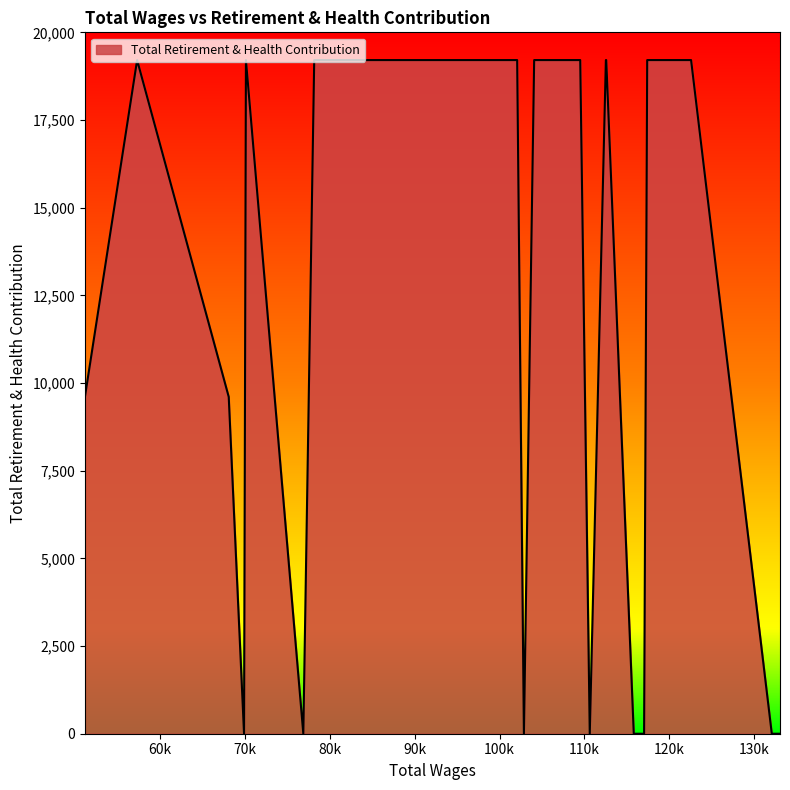

What is the difference between the maximum and minimum values?

19209